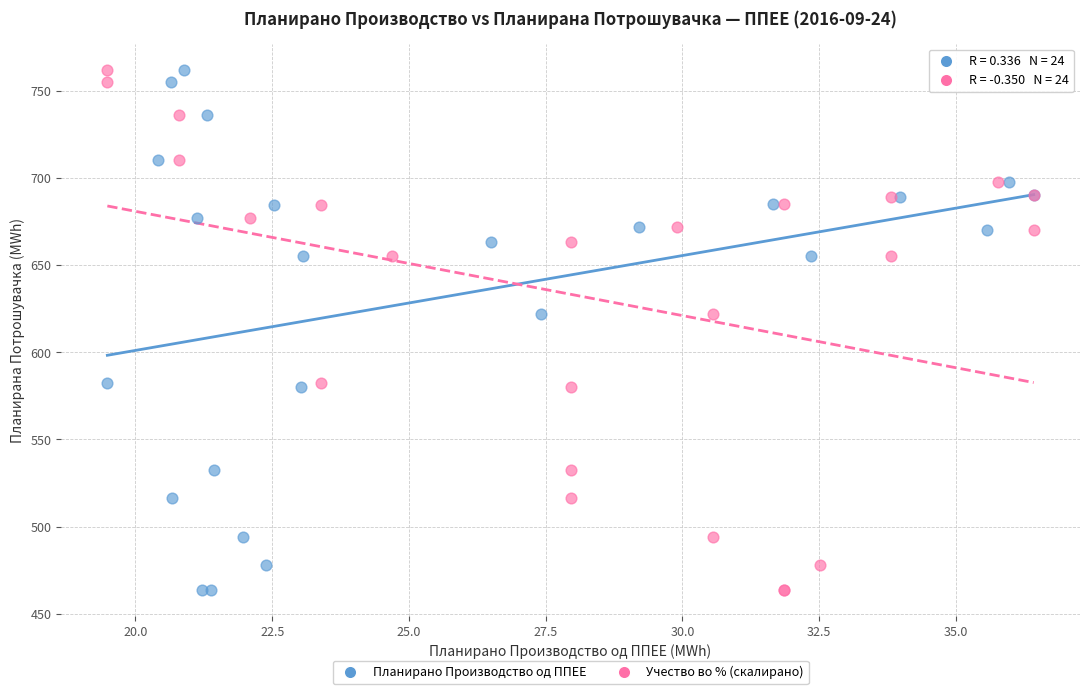

What are all the series names shown in the legend?

Планирано Производство од ППЕЕ, Учество во % (скалирано)